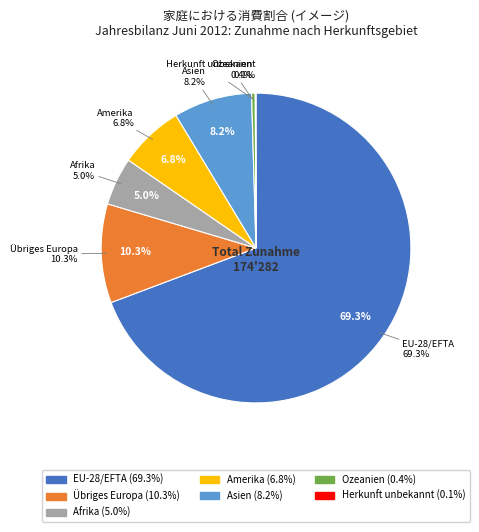

To the nearest percent, what is the average slice percentage?

14%